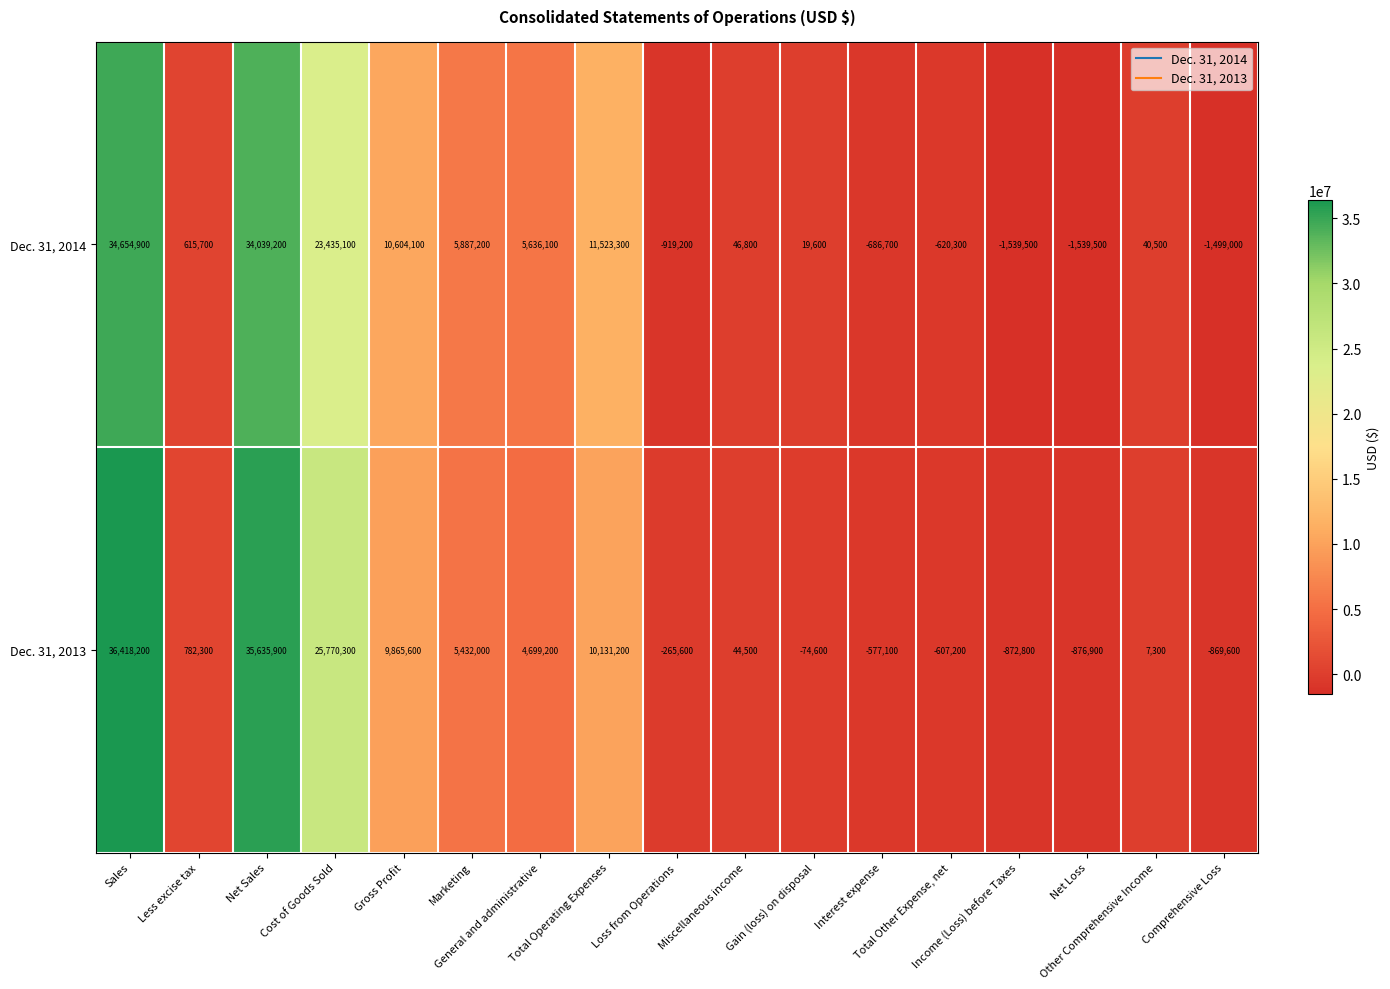

How many series are shown in this chart?

2